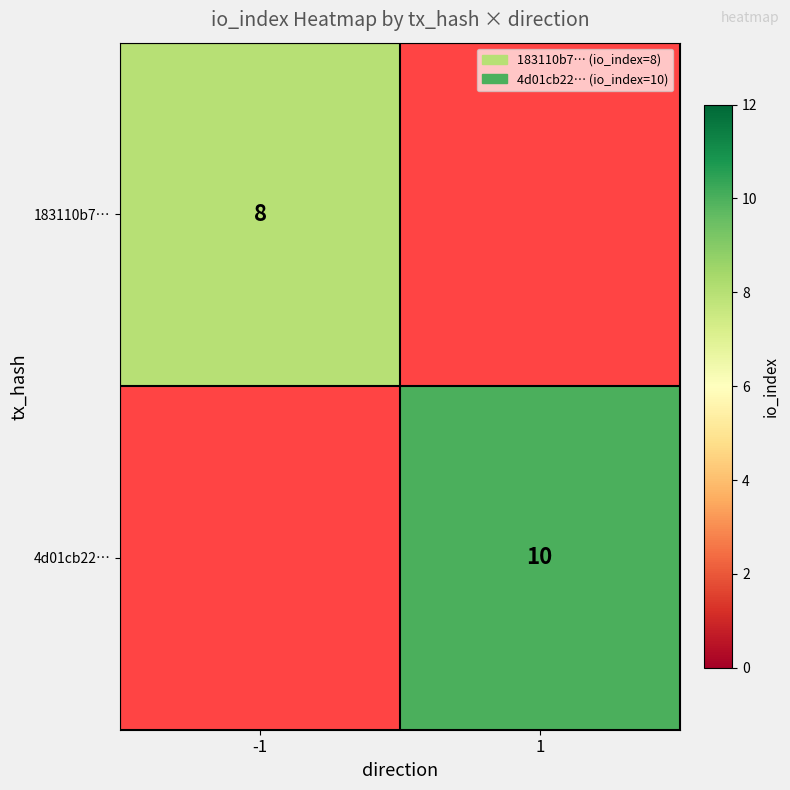

The 4d01cb22… series shows 10 at 1. True or false?

True